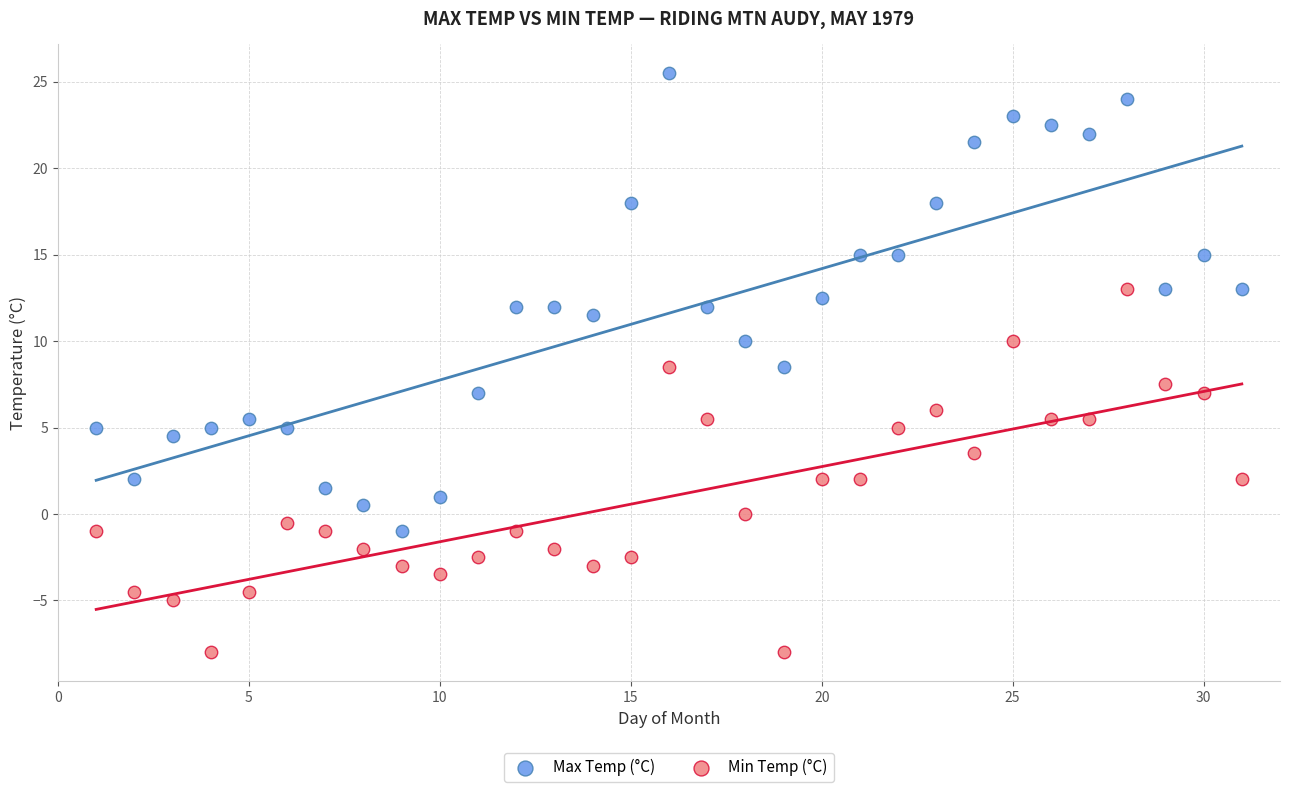

Which series has the widest spread of Y values?

Max Temp (°C)